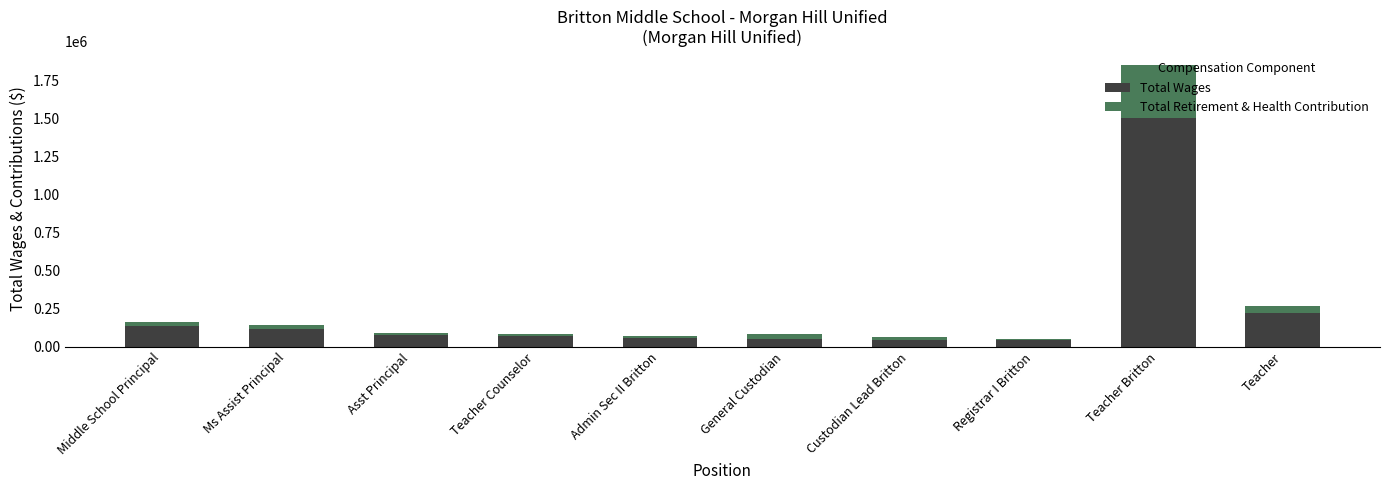

Does the chart contain stacked bars?

Yes